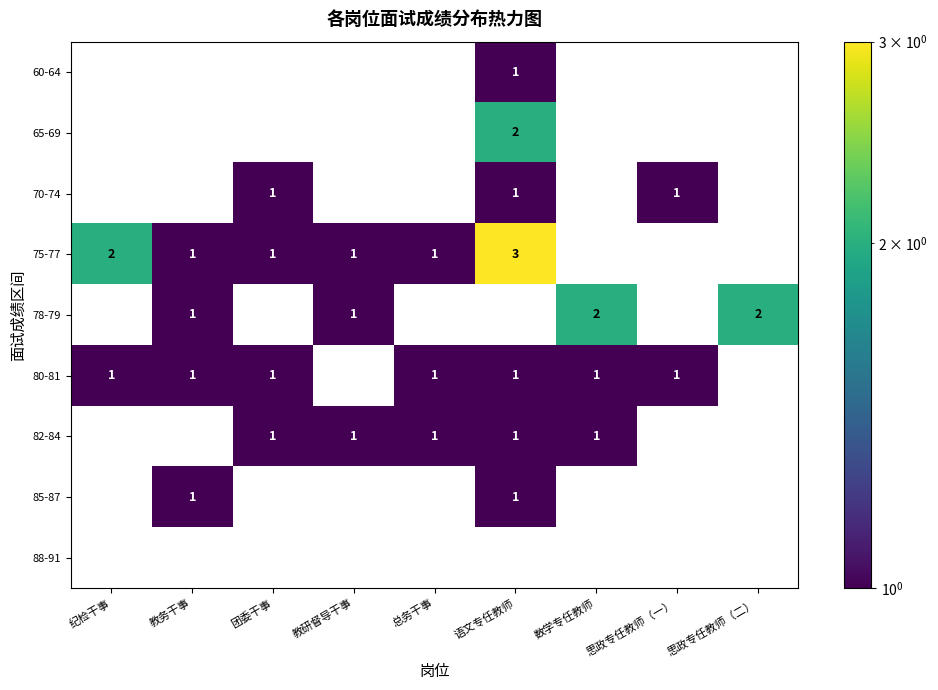

What is the difference between the maximum and minimum values in the 75-77 series?

3